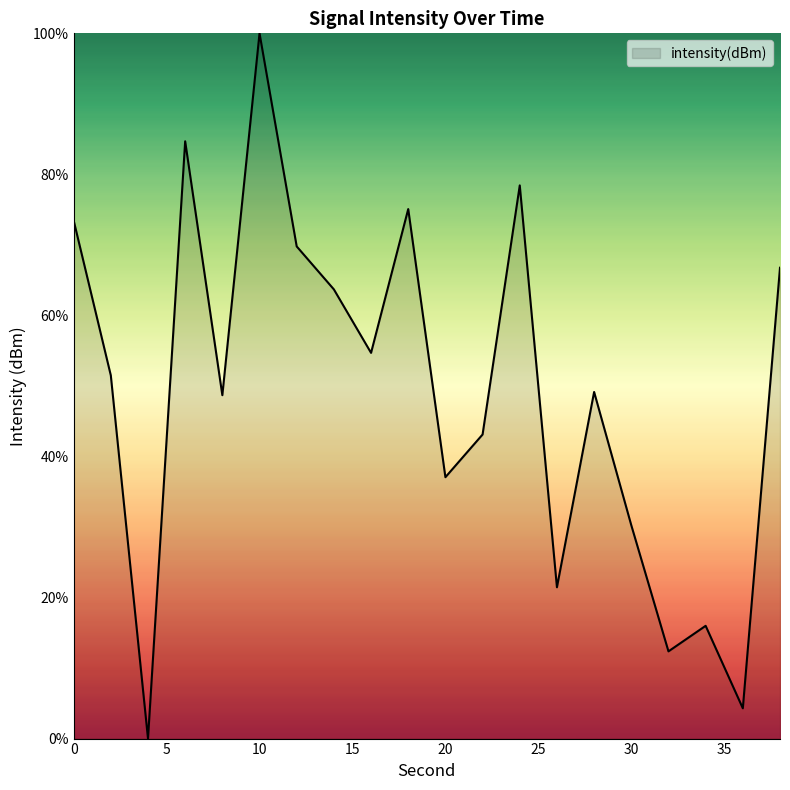

What is the greatest value displayed?

100.0